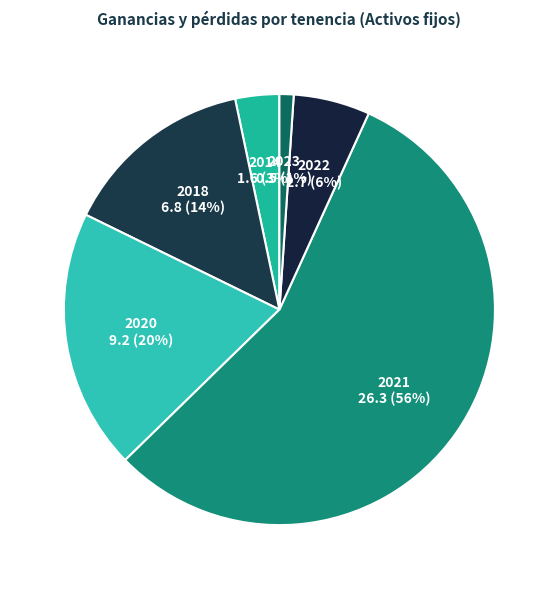

How many slices are in this pie chart?

6